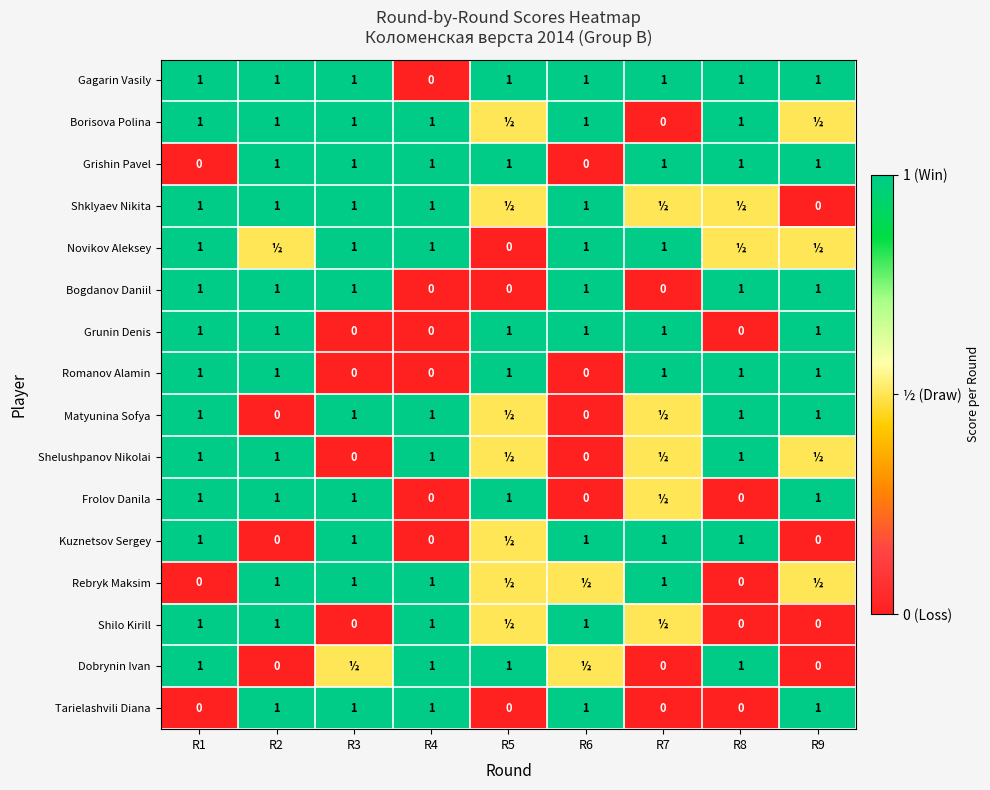

What is the sum of all Romanov Alamin values?

6.0